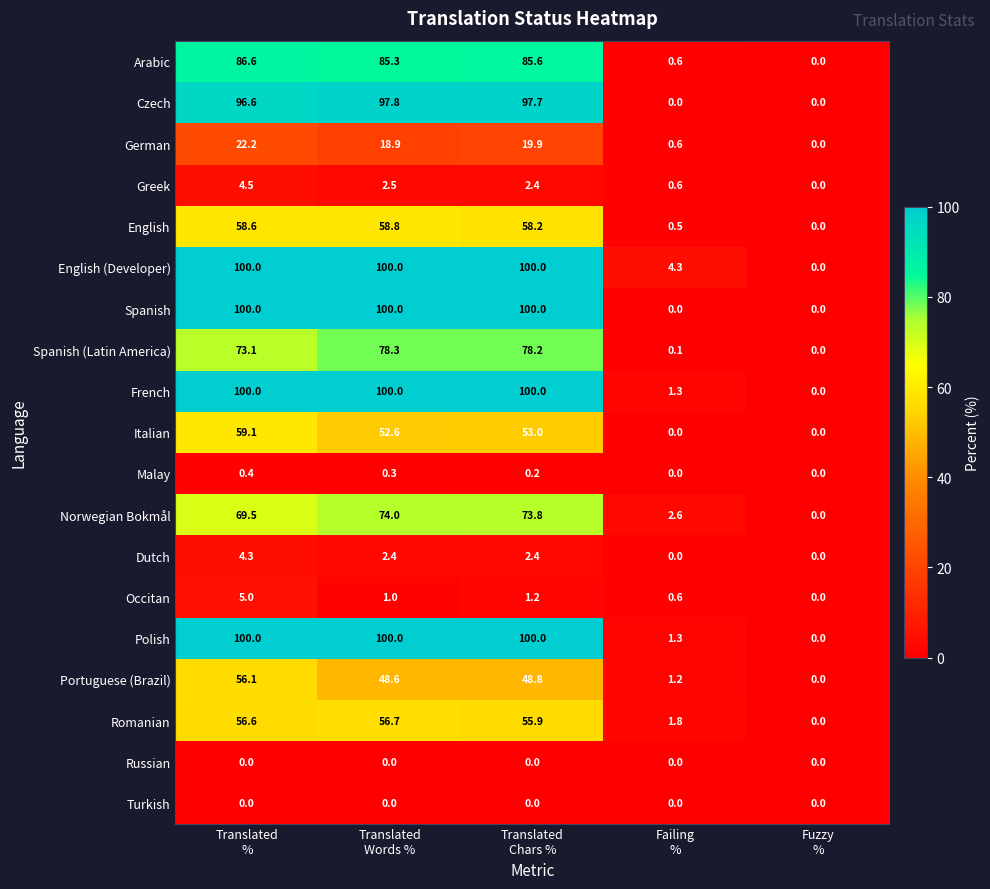

What is the difference between the maximum and minimum values in the English (Developer) series?

100.0